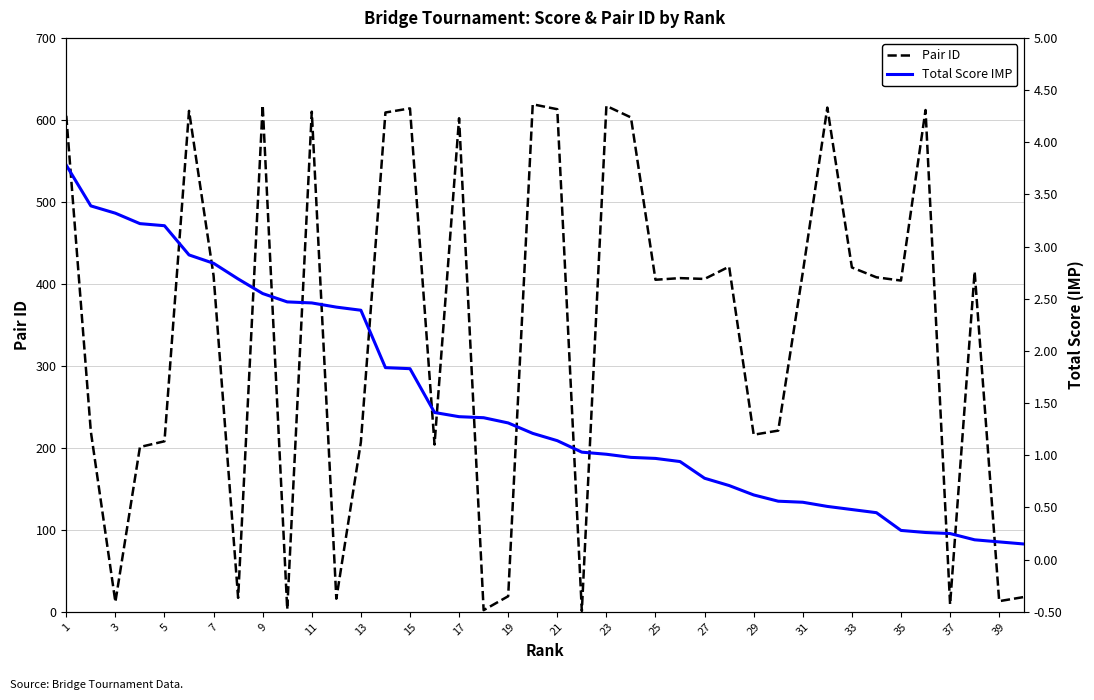

What is the spread (max minus min) of values at 25?

204.6